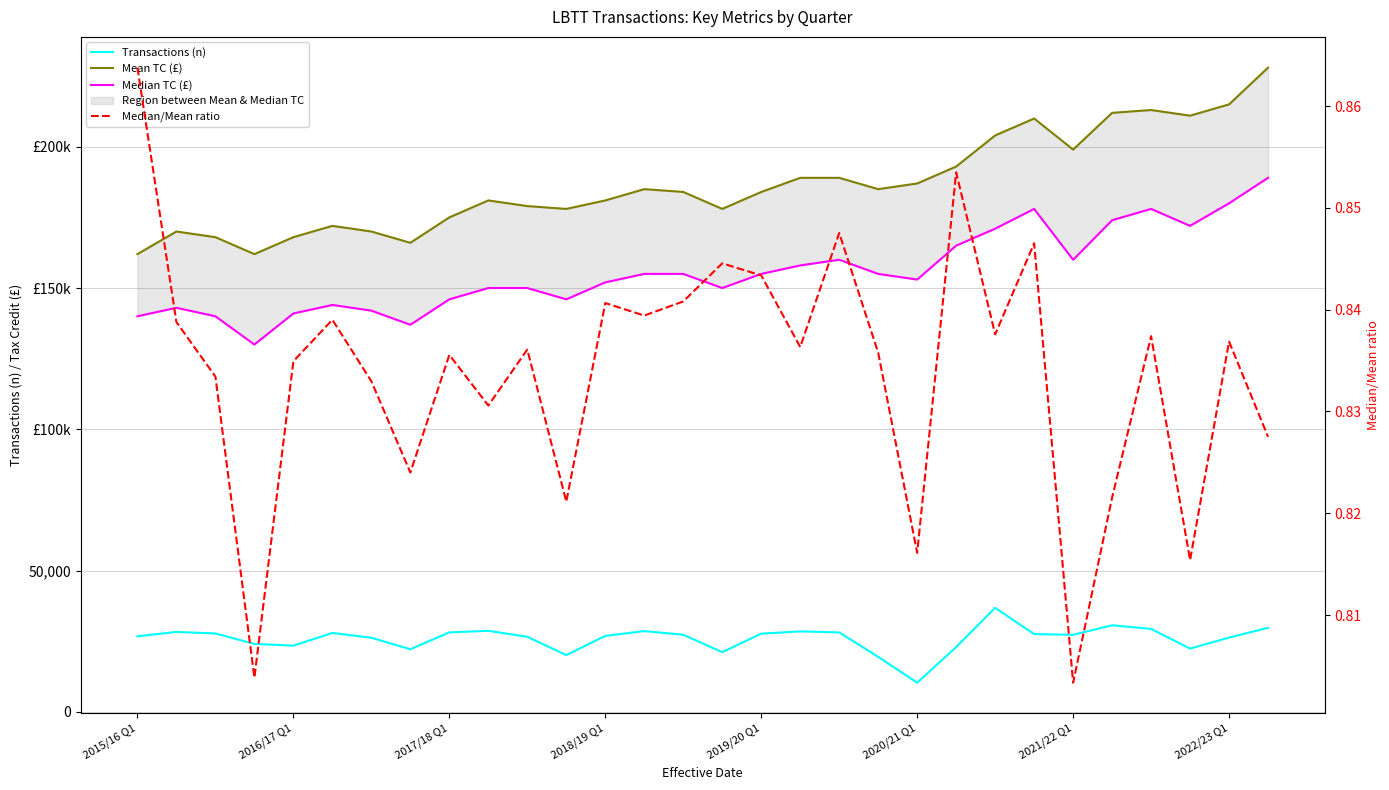

What position from the right is 2021/22 Q1?

6